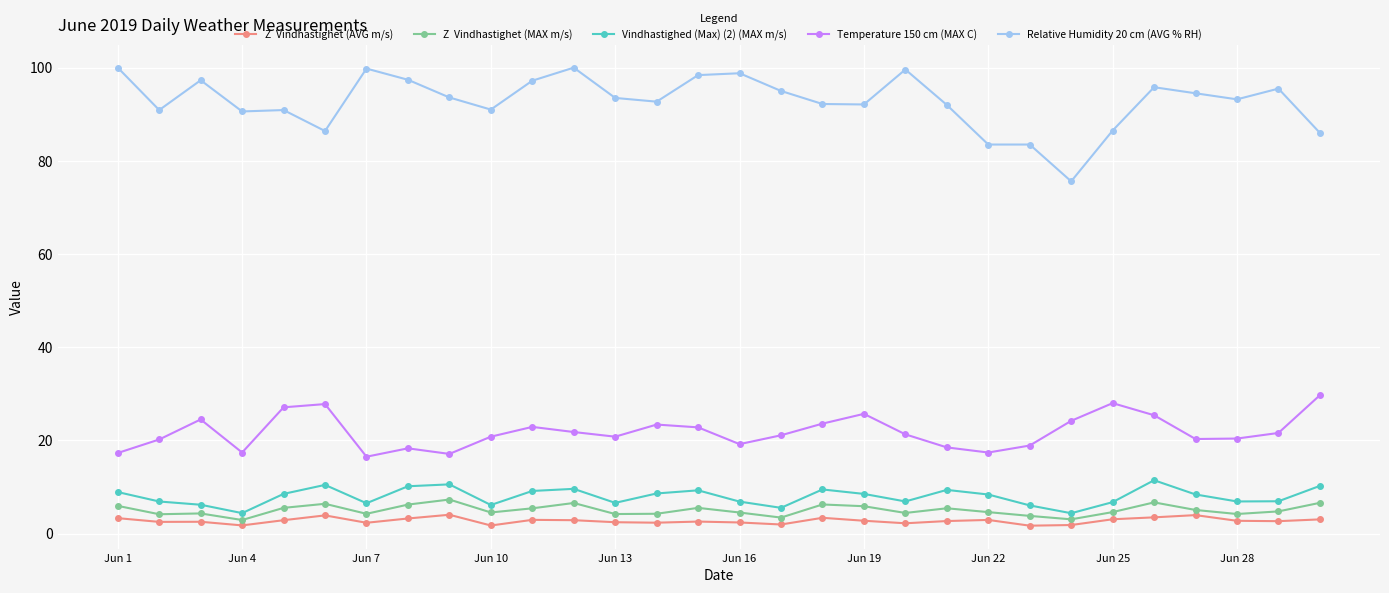

What is the greatest value displayed?

100.0